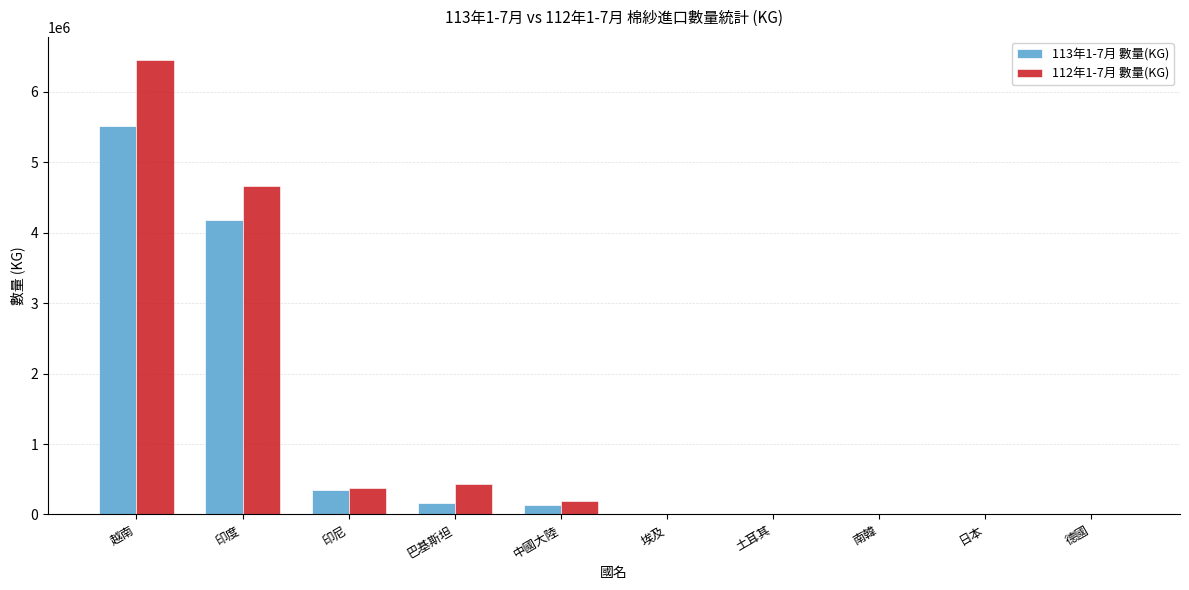

Is the value of 112年1-7月 數量(KG) at 巴基斯坦 greater than the value of 113年1-7月 數量(KG) at 日本?

Yes